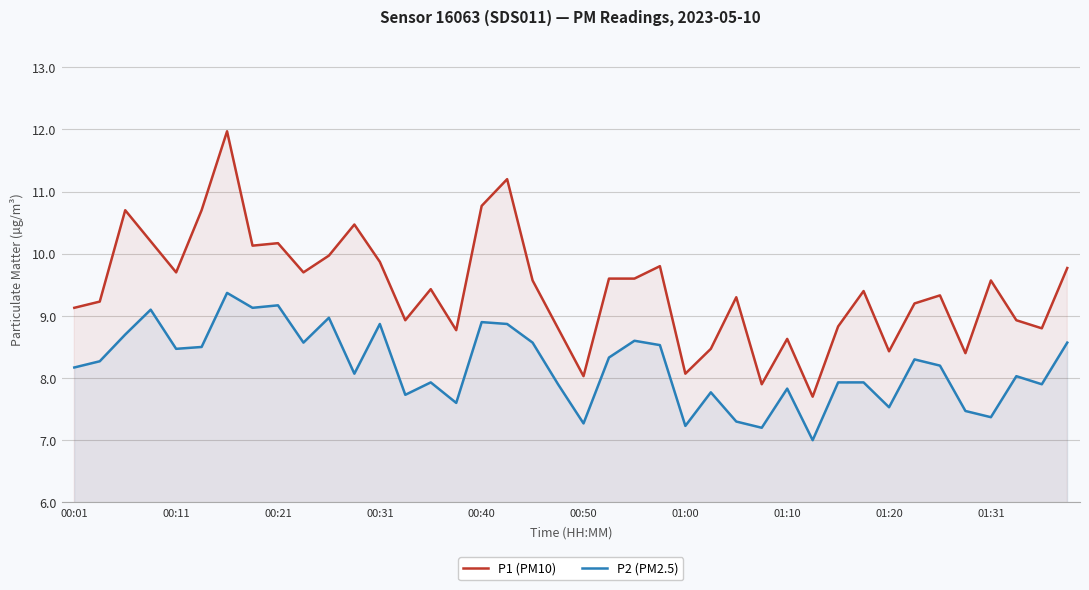

What is the difference between the highest and lowest values at 00:21?

1.0